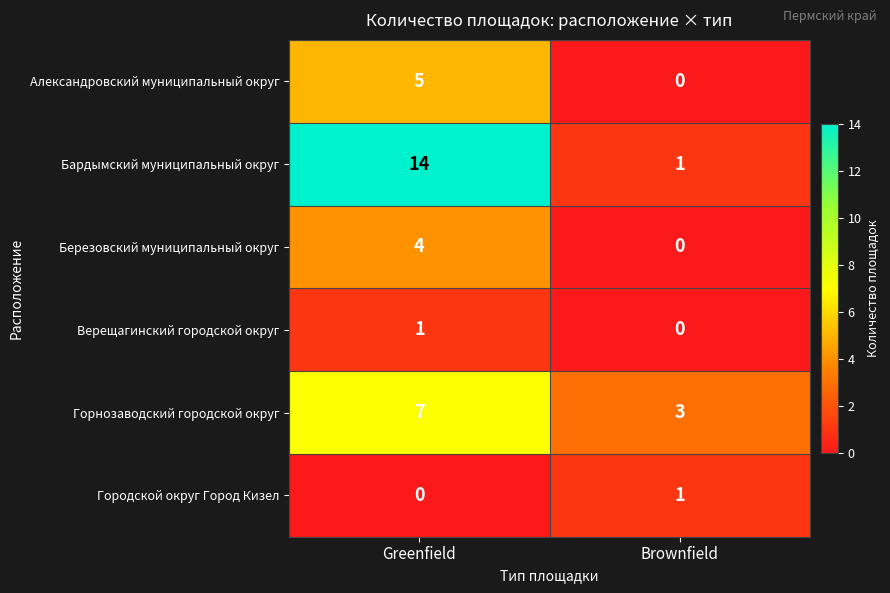

At which category is the sum across all series the highest?

Greenfield